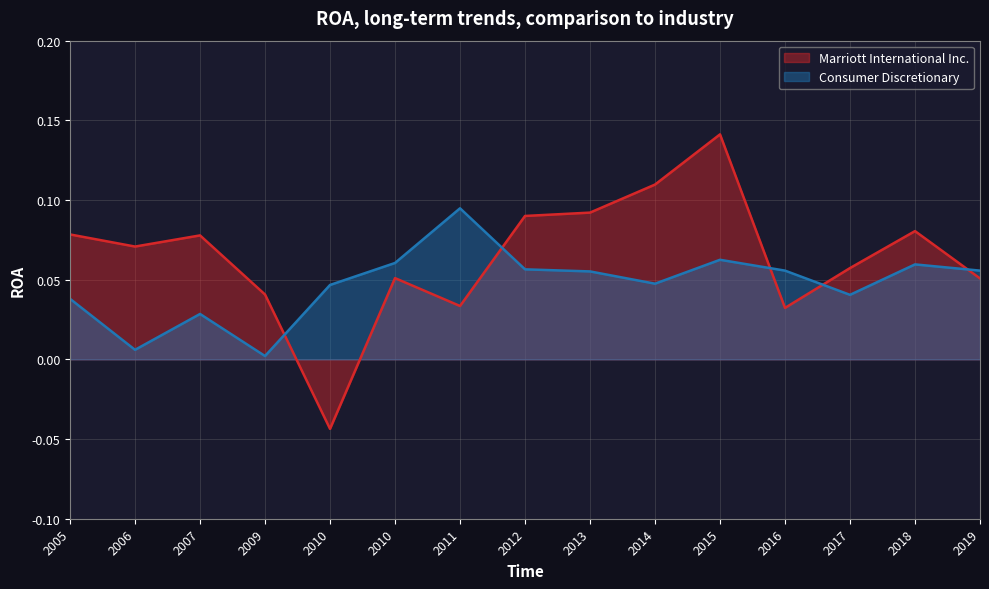

What is the sum of the Marriott International Inc. values at 2012 and 2009?

0.1